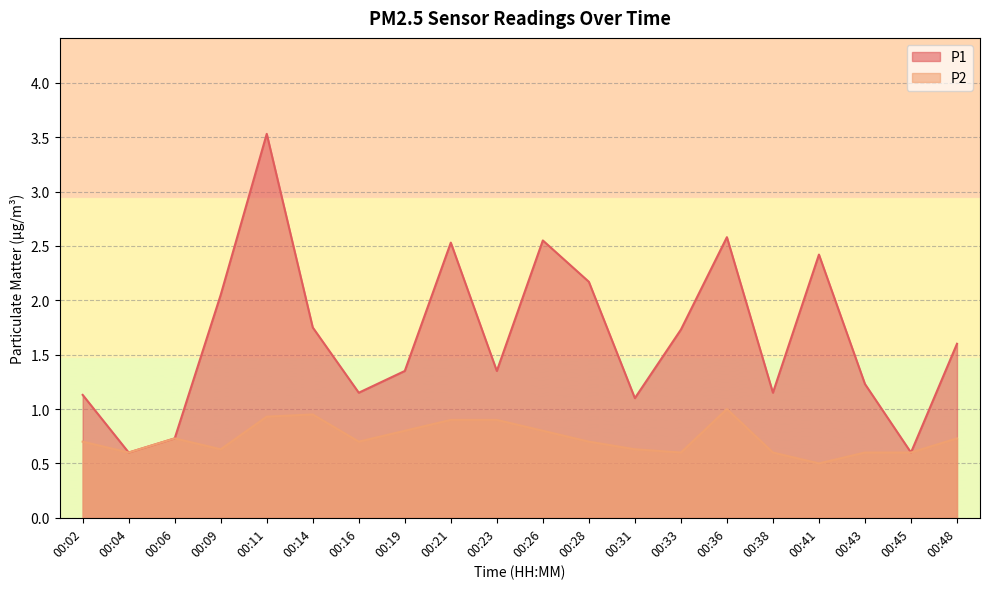

Reading left to right, list all the values displayed in this chart.

P1: 1.1	0.6	0.7	2.0	3.5	1.8	1.1	1.4	2.5	1.4	2.5	2.2	1.1	1.7	2.6	1.1	2.4	1.2	0.6	1.6
P2: 0.7	0.6	0.7	0.6	0.9	0.9	0.7	0.8	0.9	0.9	0.8	0.7	0.6	0.6	1.0	0.6	0.5	0.6	0.6	0.7